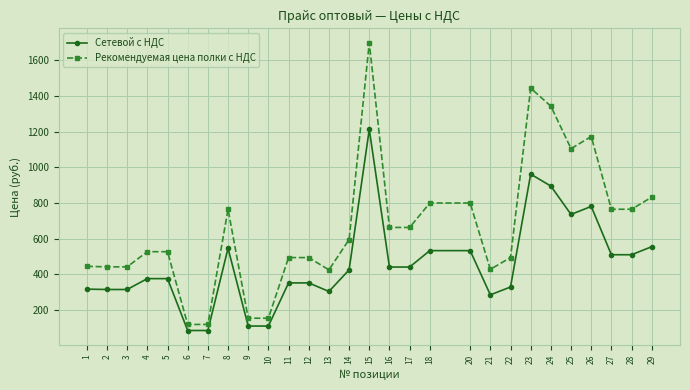

What are all the series names shown in the legend?

Сетевой с НДС, Рекомендуемая цена полки с НДС